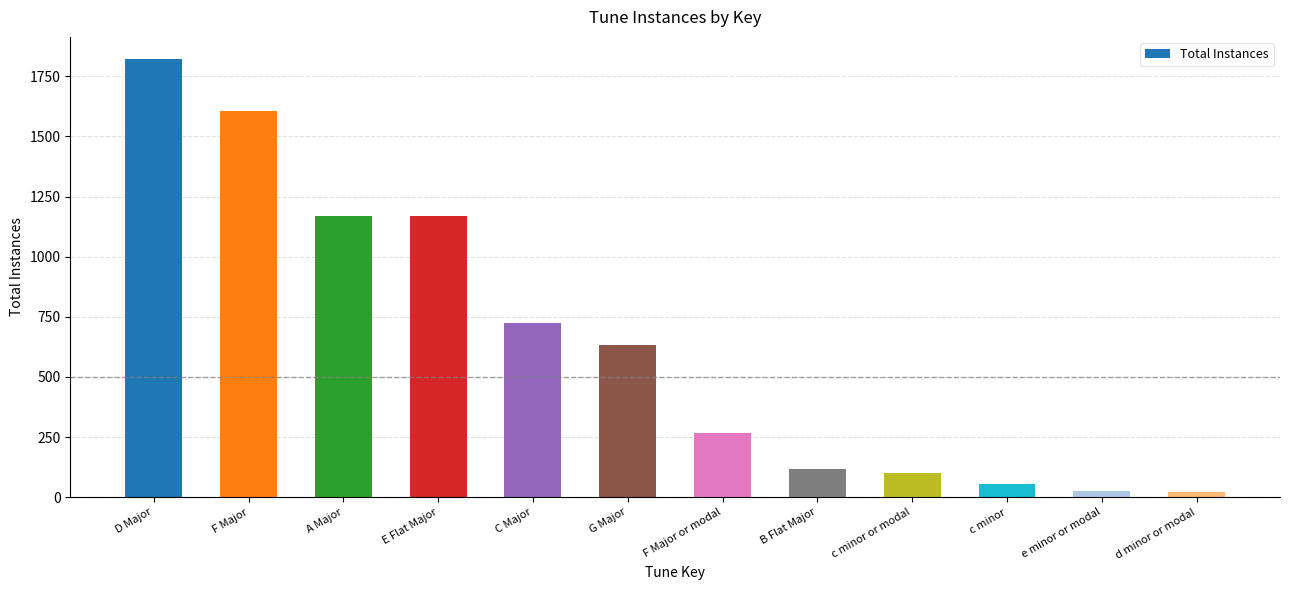

At which label is the value closest to 921?

C Major